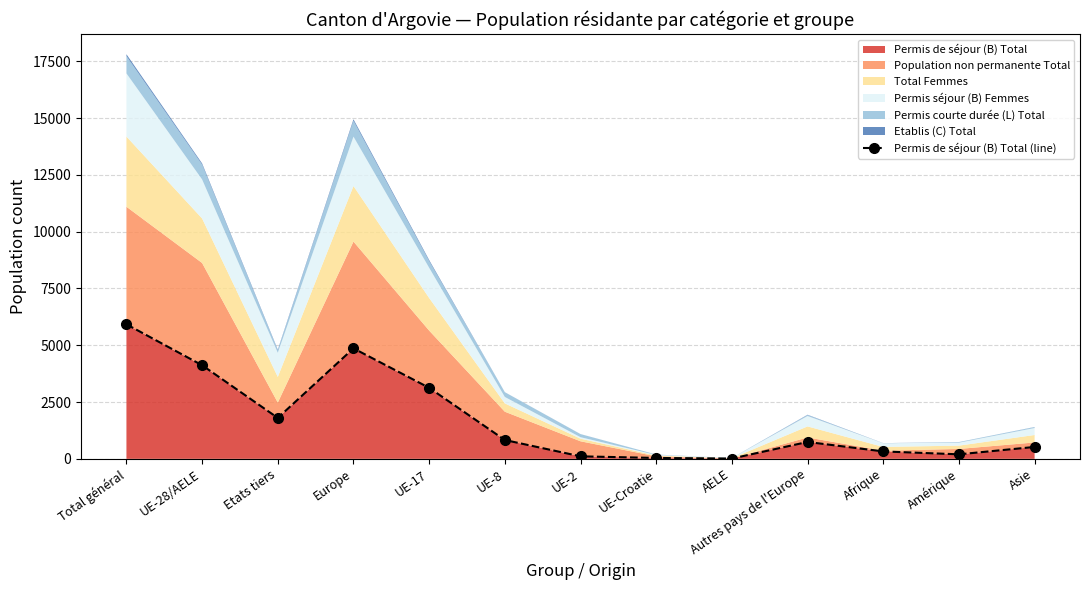

Where does the data first go above 743?

Total général